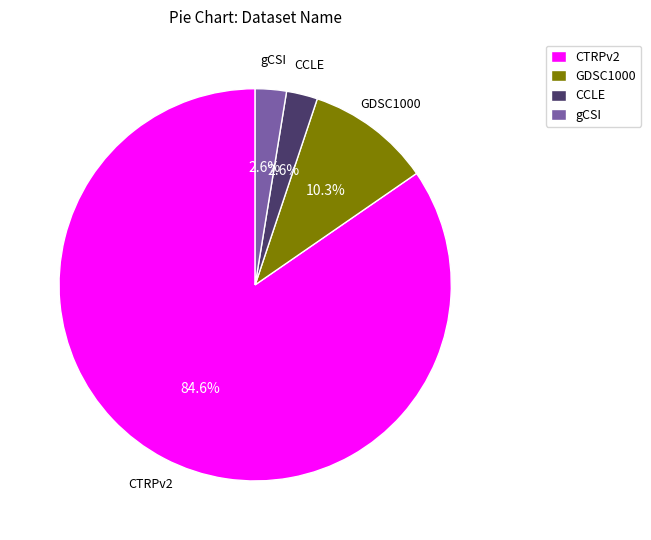

How many slices are in this pie chart?

4